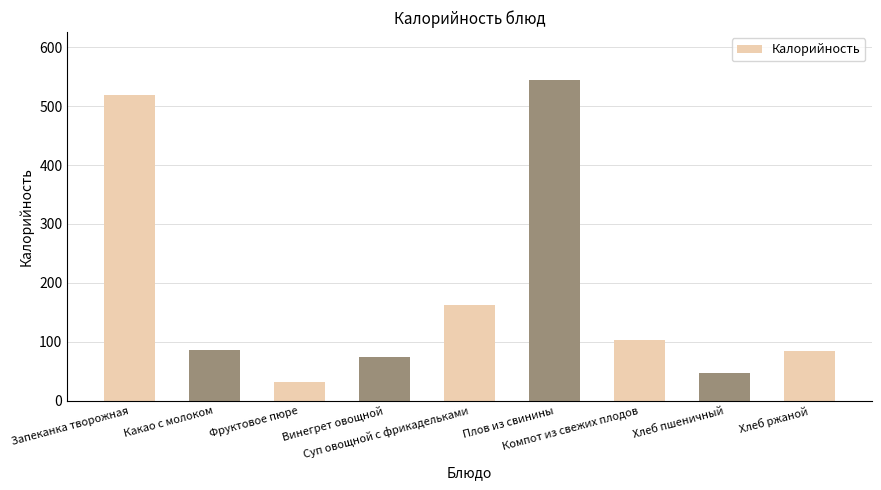

Does the chart contain any negative values?

No